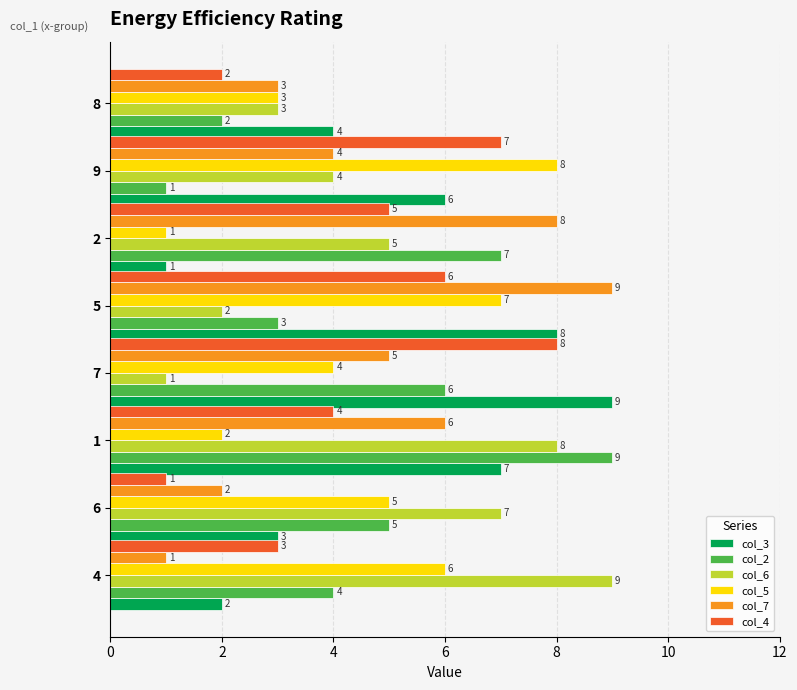

What are all the series names shown in the legend?

col_3, col_2, col_6, col_5, col_7, col_4